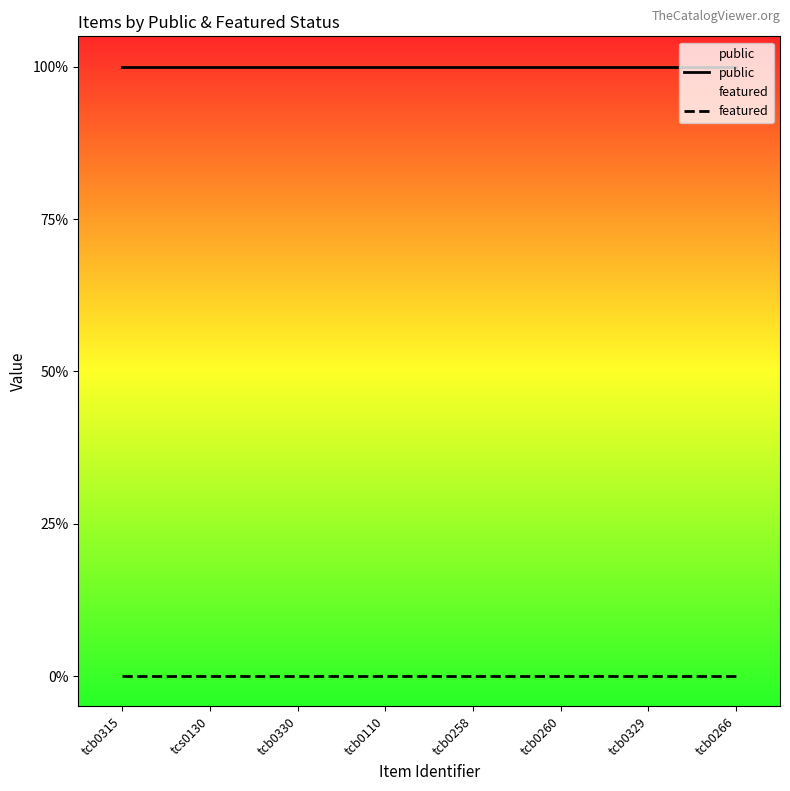

Rank the series at tcb0260 from highest to lowest value.

public, featured